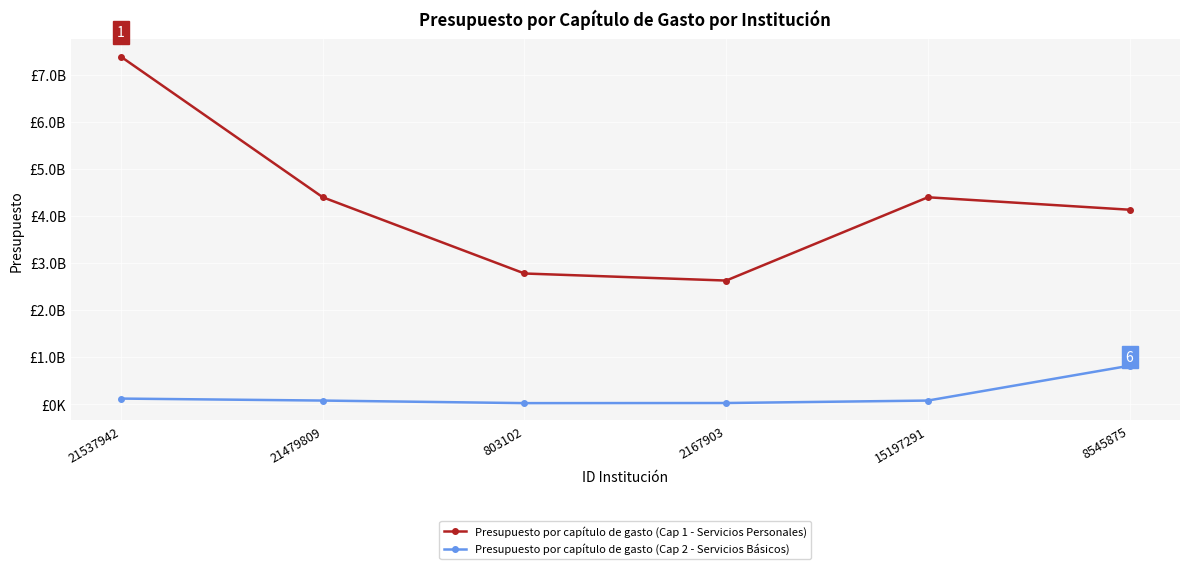

Which category has the highest value across all series?

21537942